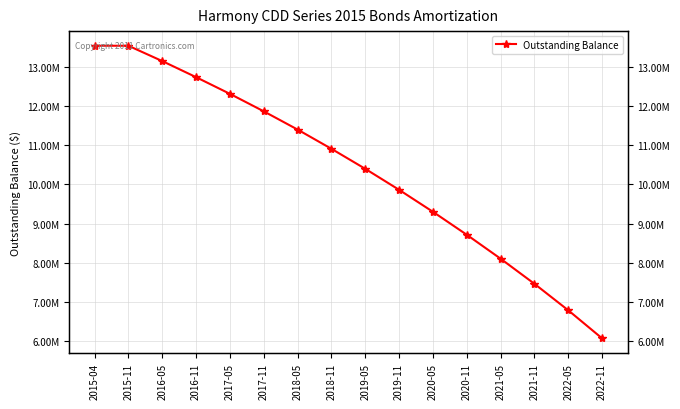

What is the sum of the values at 2016-05 and 2021-11?

20605000